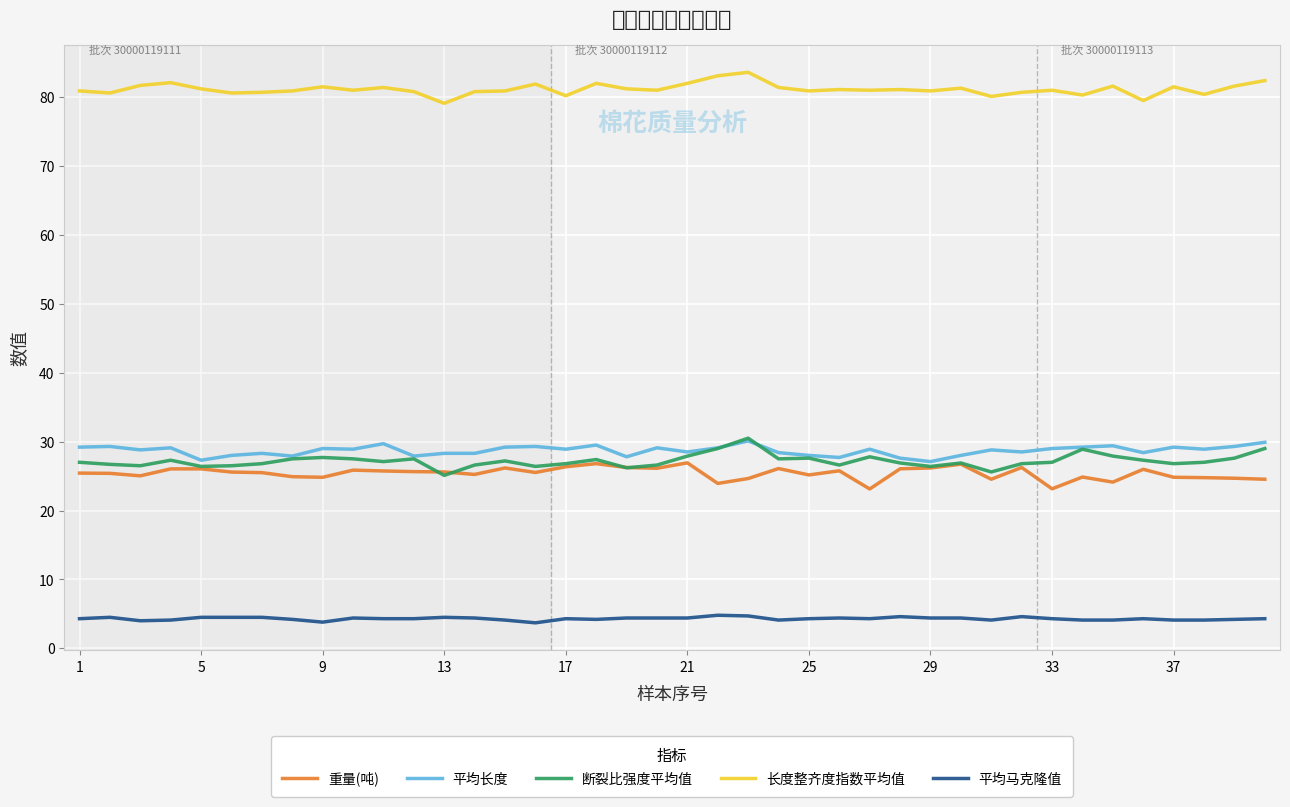

Which series has the largest total across all categories?

长度整齐度指数平均值